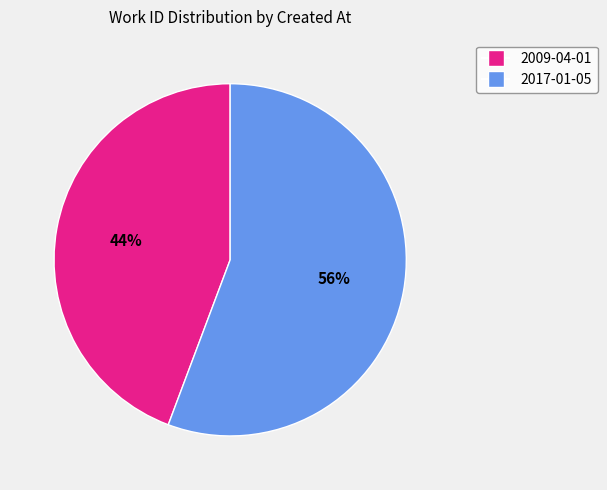

To the nearest percent, what is the combined percentage of 2009-04-01 and 2017-01-05?

100%